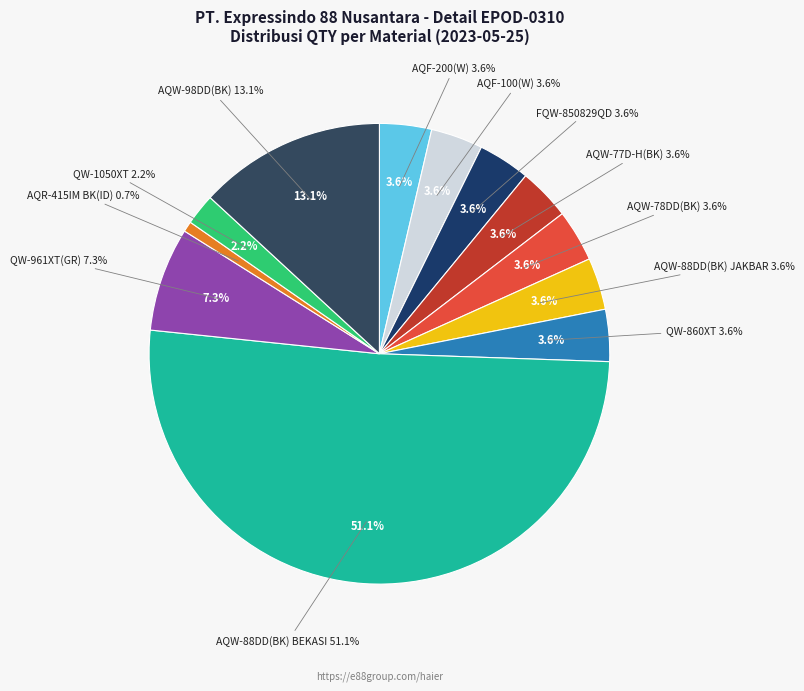

Rank the categories by value from highest to lowest.

AQW-88DD(BK) BEKASI, AQW-98DD(BK), QW-961XT(GR), AQF-200(W), AQF-100(W), FQW-850829QD, AQW-77D-H(BK), AQW-78DD(BK), AQW-88DD(BK) JAKBAR, QW-860XT, QW-1050XT, AQR-415IM BK(ID)